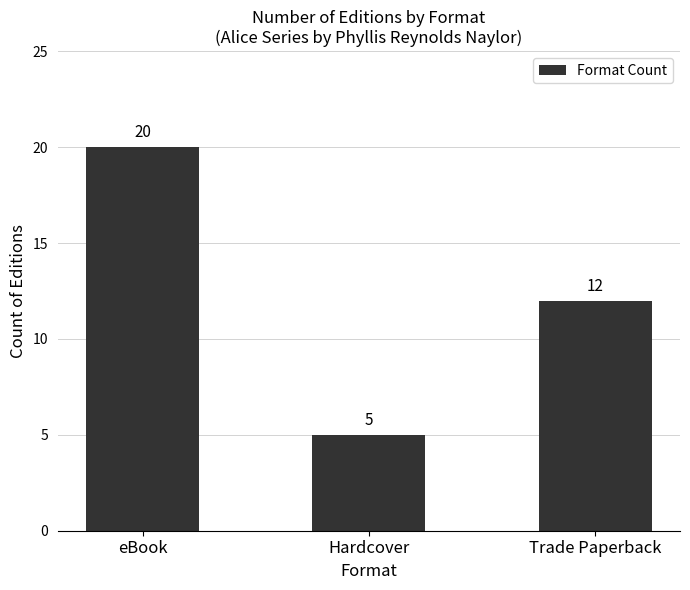

Reading left to right, transcribe all the data shown in this chart.

20	5	12